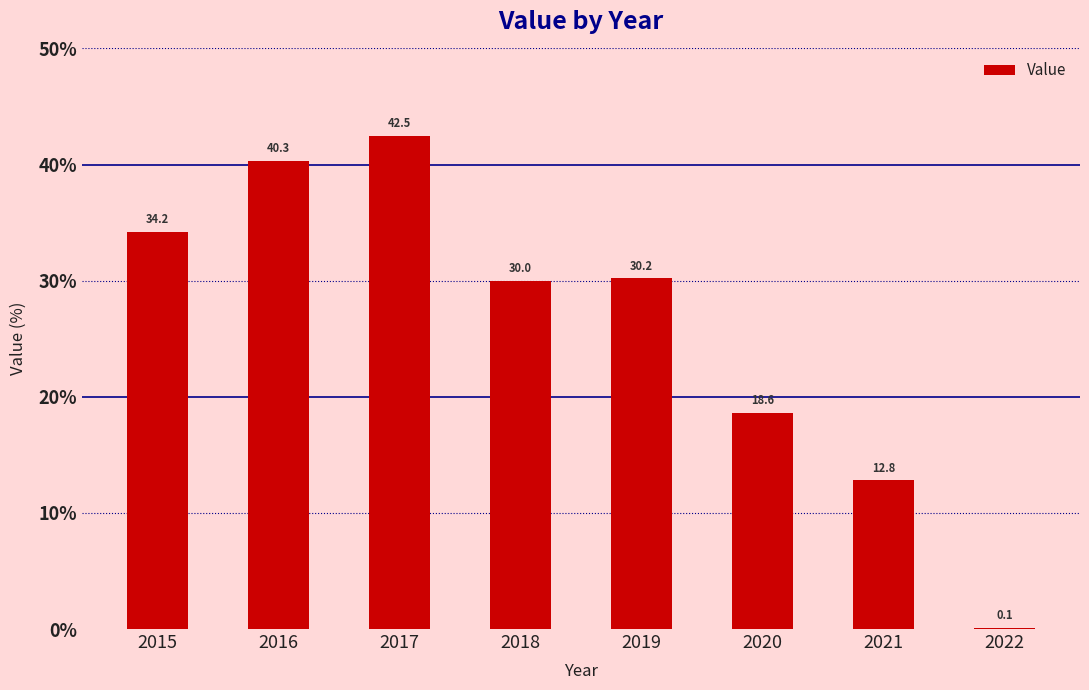

At which label does the data first exceed 30?

2015